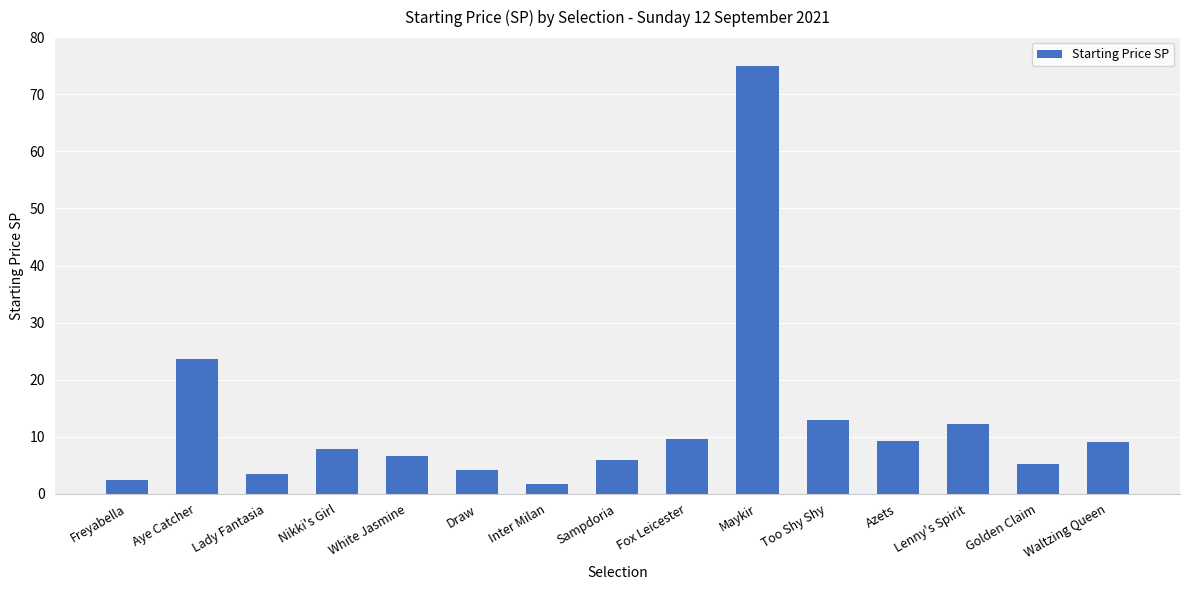

Which category has the lowest value across all series?

Inter Milan